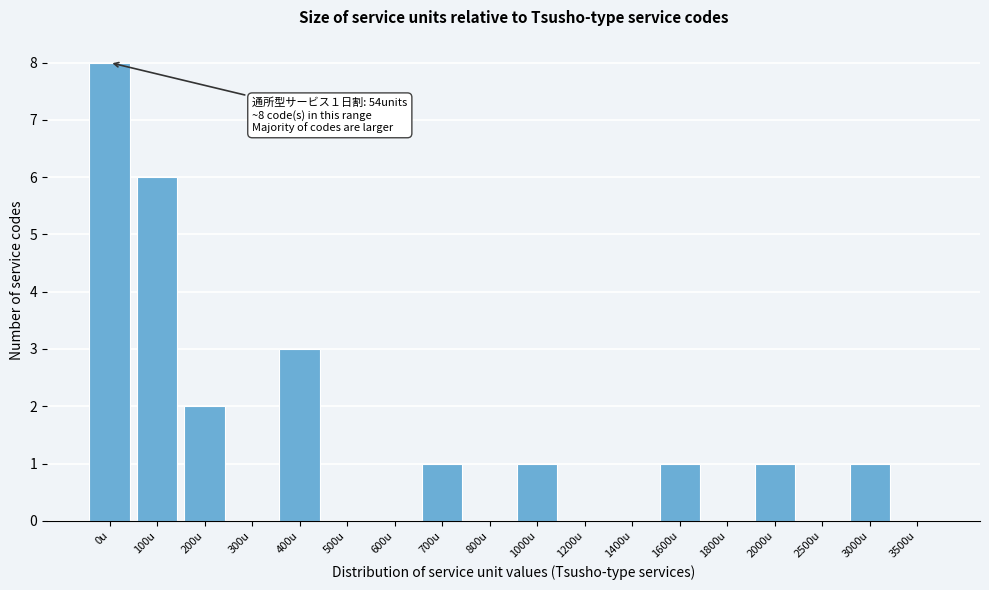

Reading left to right, transcribe all the data shown in this chart.

0u=8	100u=6	200u=2	300u=0	400u=3	500u=0	600u=0	700u=1	800u=0	1000u=1	1200u=0	1400u=0	1600u=1	1800u=0	2000u=1	2500u=0	3000u=1	3500u=0